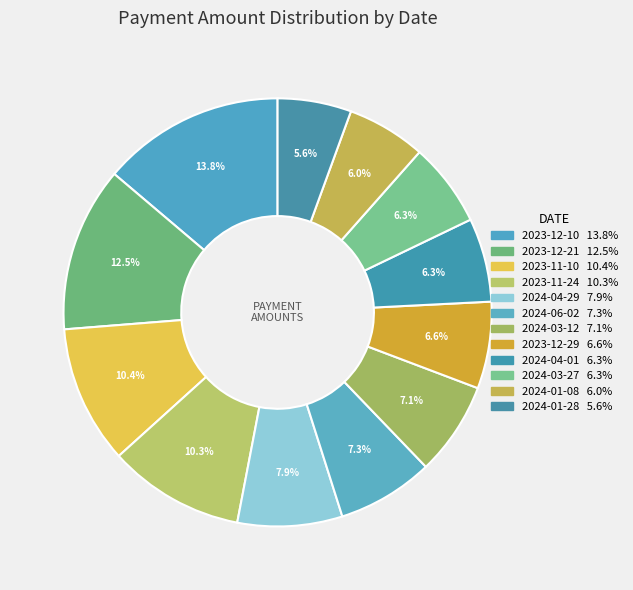

Count the number of slices in the pie.

12